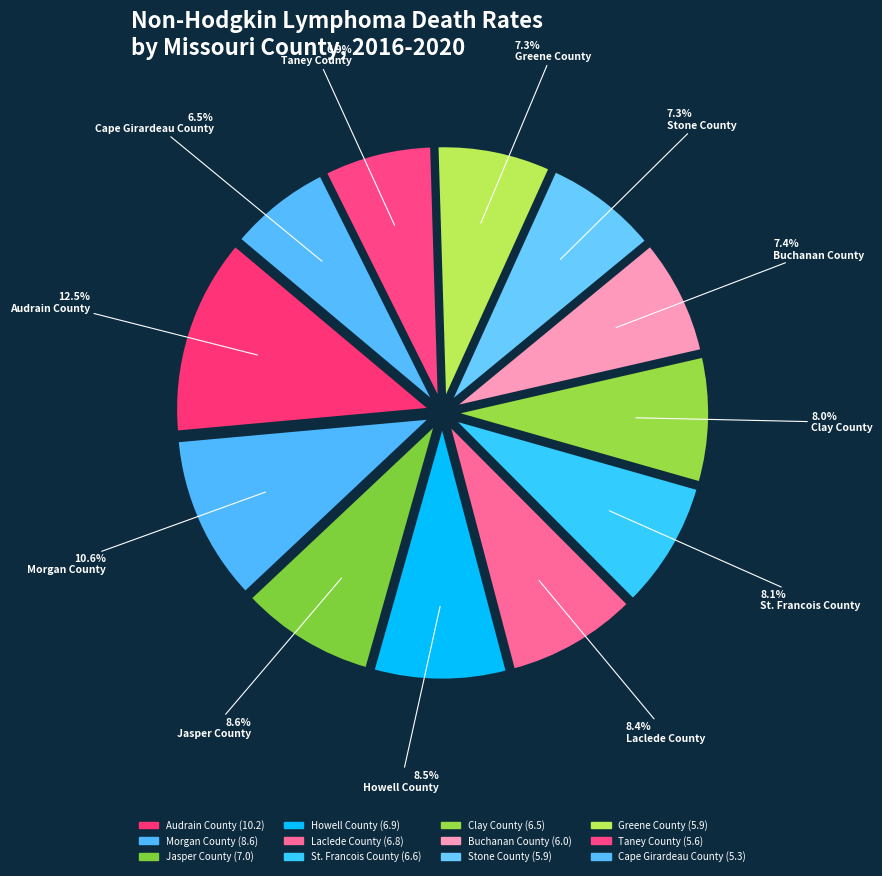

To the nearest percent, what is the difference between the largest and smallest slice percentages?

6%